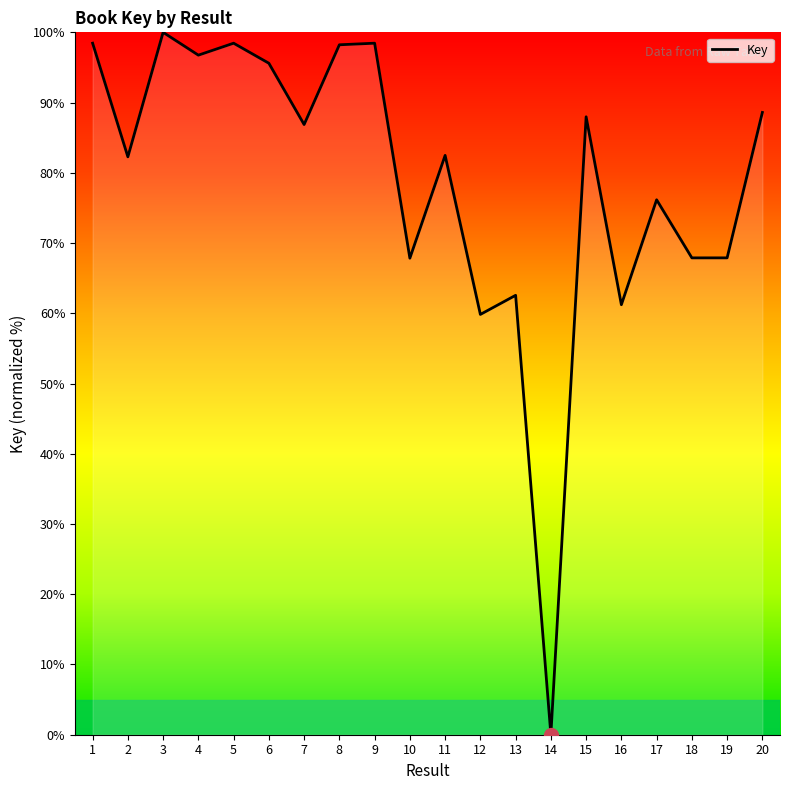

What is the maximum value shown in the chart?

100.0